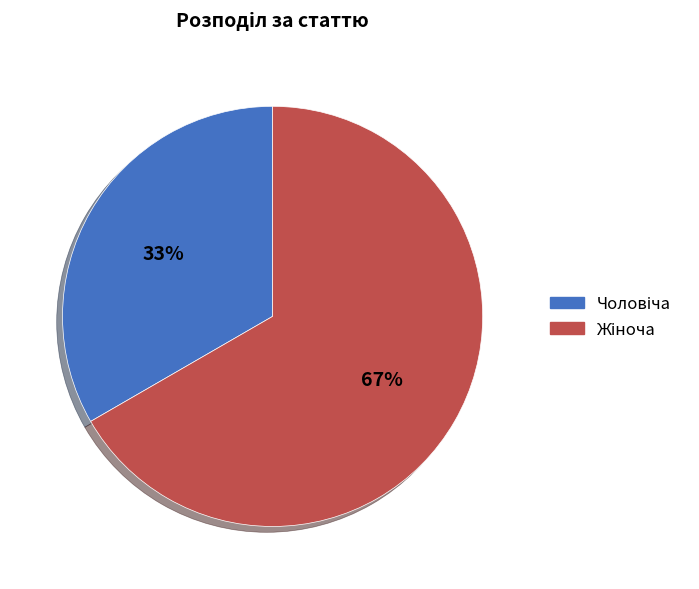

Is there any slice that represents more than half of the pie?

Yes